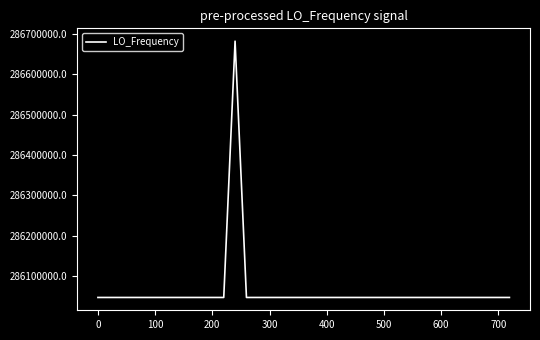

What is the greatest value displayed?

286682703.9